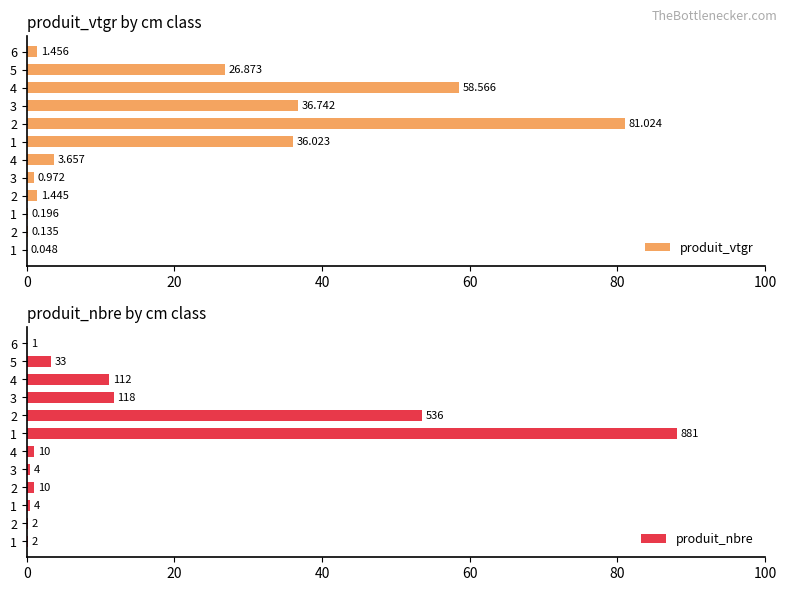

What is the sum of all produit_vtgr values?

247.1